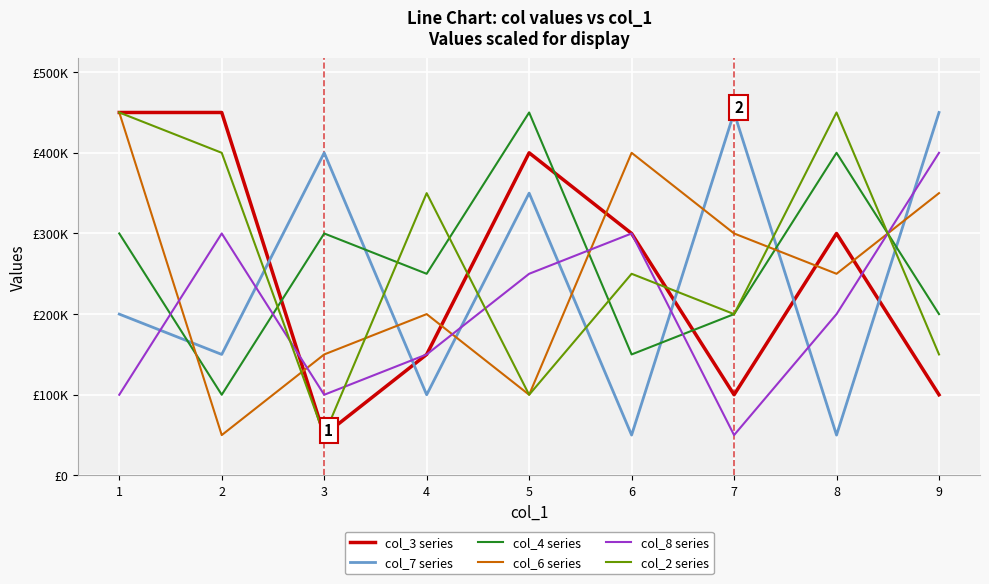

Is this an area chart (filled region under the line)?

No